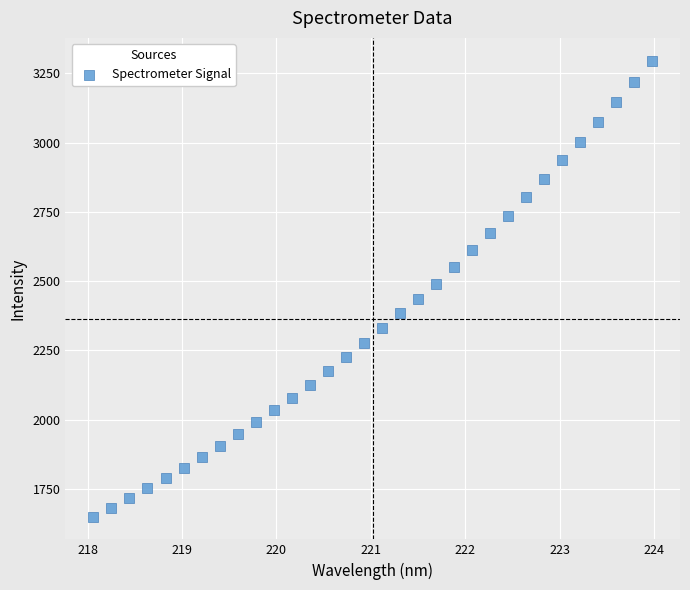

What is the range of Y values (max minus min)?

1646.5